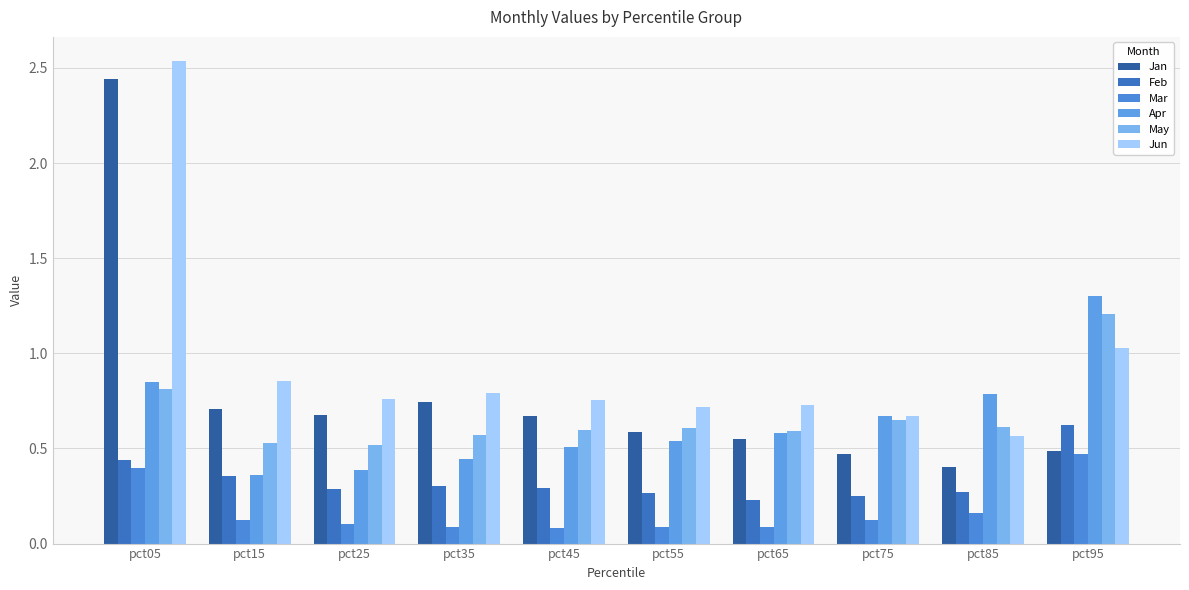

Count the number of data series in this chart.

6